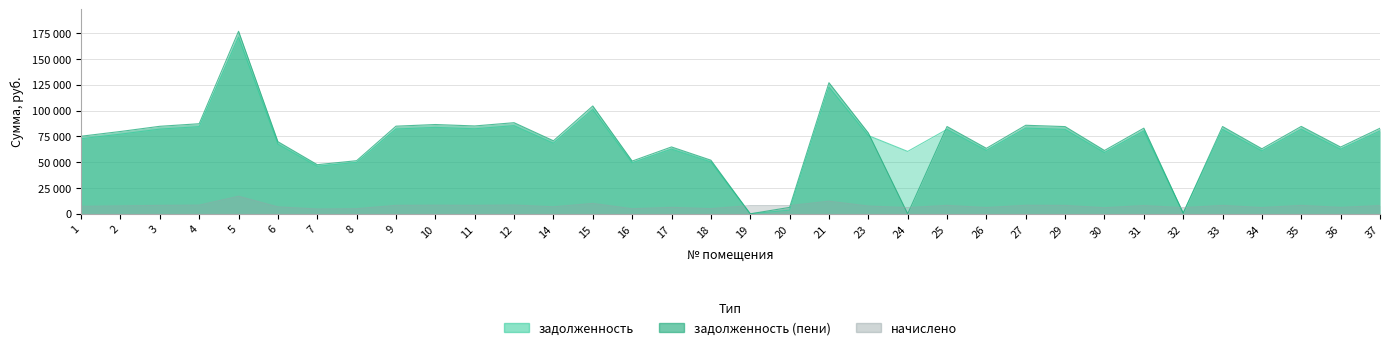

The value of задолженность at 7 is 46017.8. True or false?

True